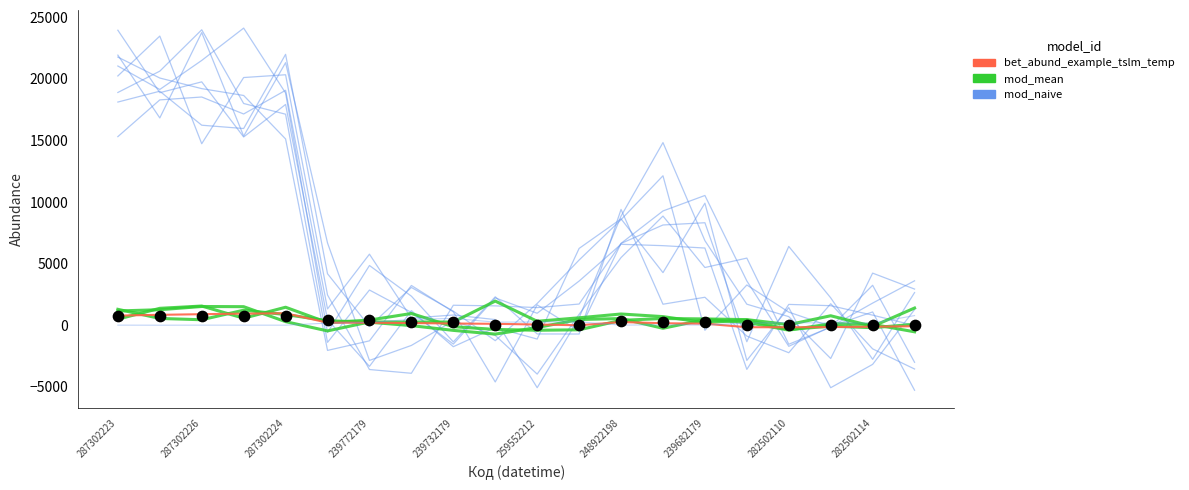

What is the total value across all series at 11?

-1095.6